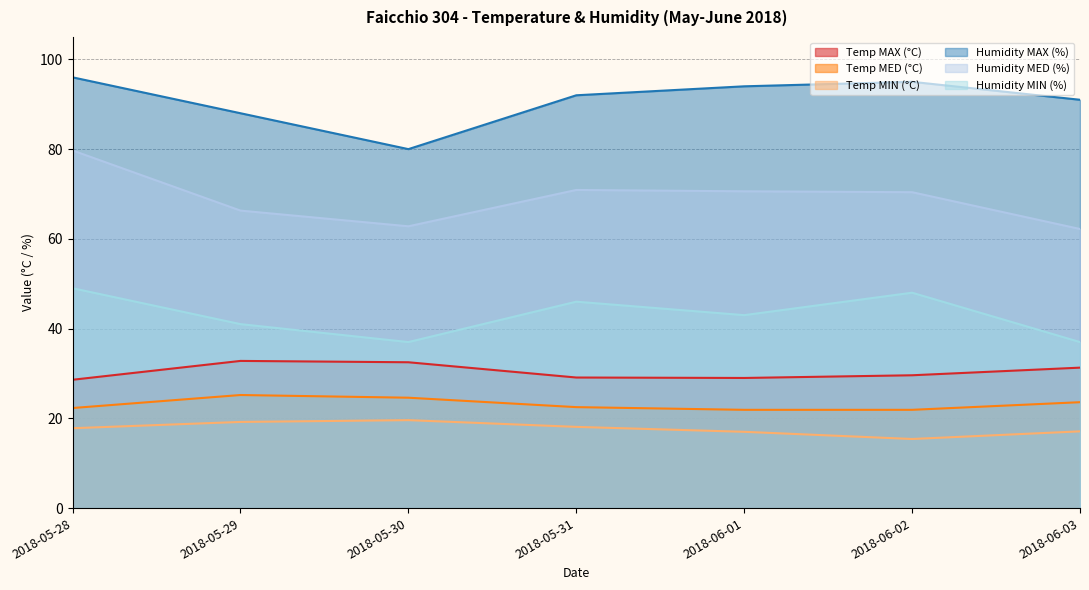

True or false: Humidity MIN (%) and Temp MAX (°C) intersect in this chart.

False